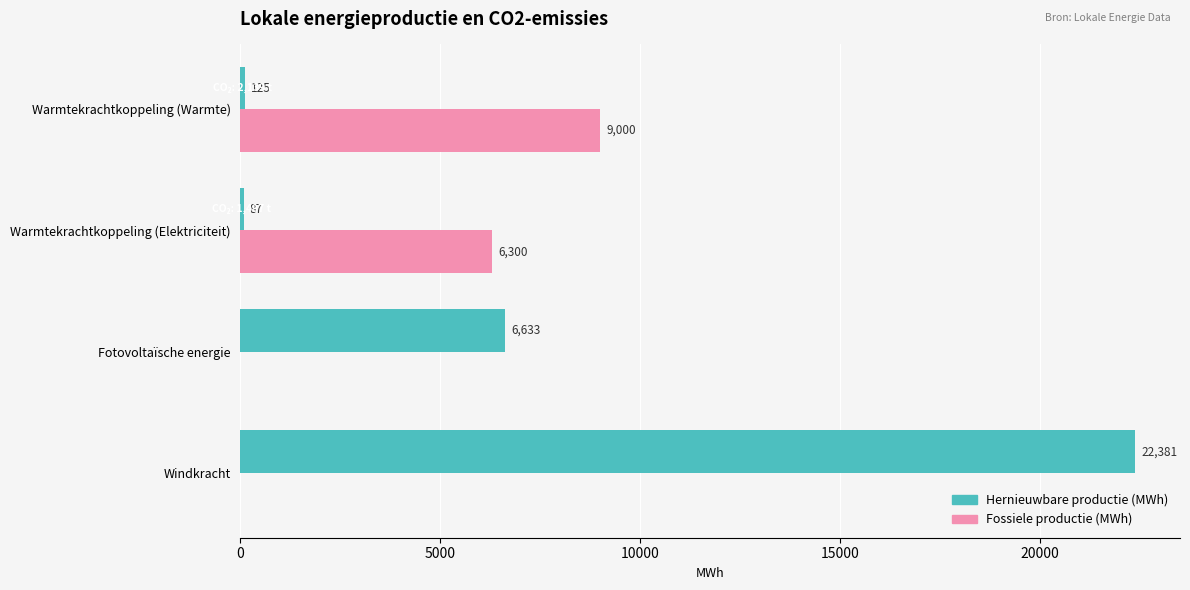

Is the value of Hernieuwbare productie (MWh) at Fotovoltaïsche energie greater than the value of Fossiele productie (MWh) at Warmtekrachtkoppeling (Warmte)?

No